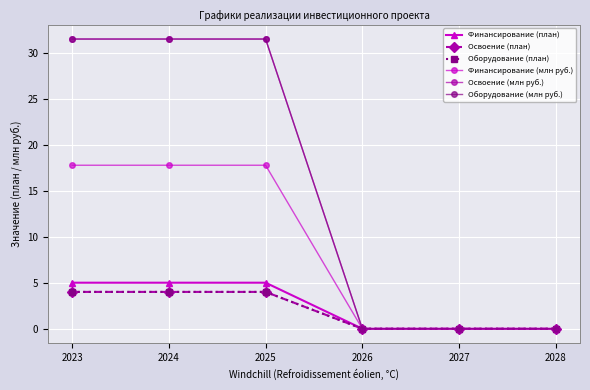

List the series in order of their peak value, highest first.

Освоение (млн руб.), Оборудование (млн руб.), Финансирование (млн руб.), Финансирование (план), Освоение (план), Оборудование (план)